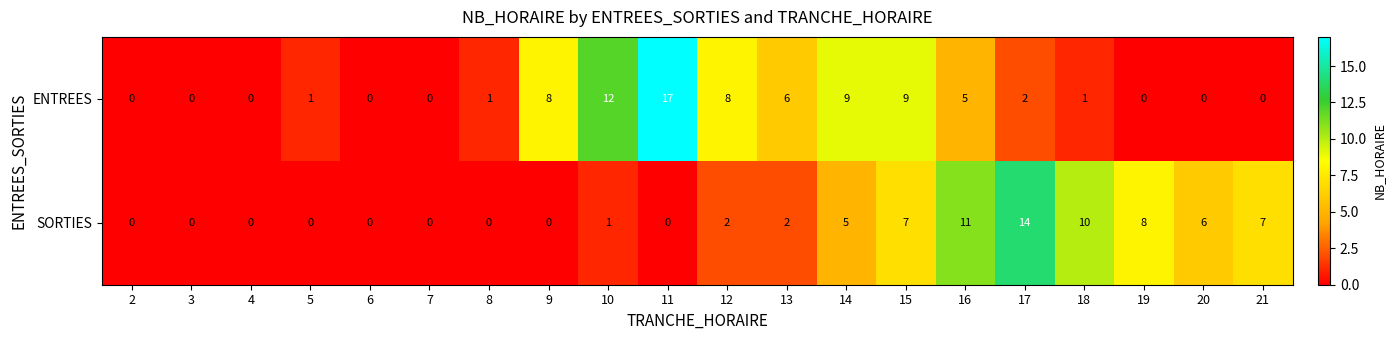

Read the ENTREES value at 14.

9